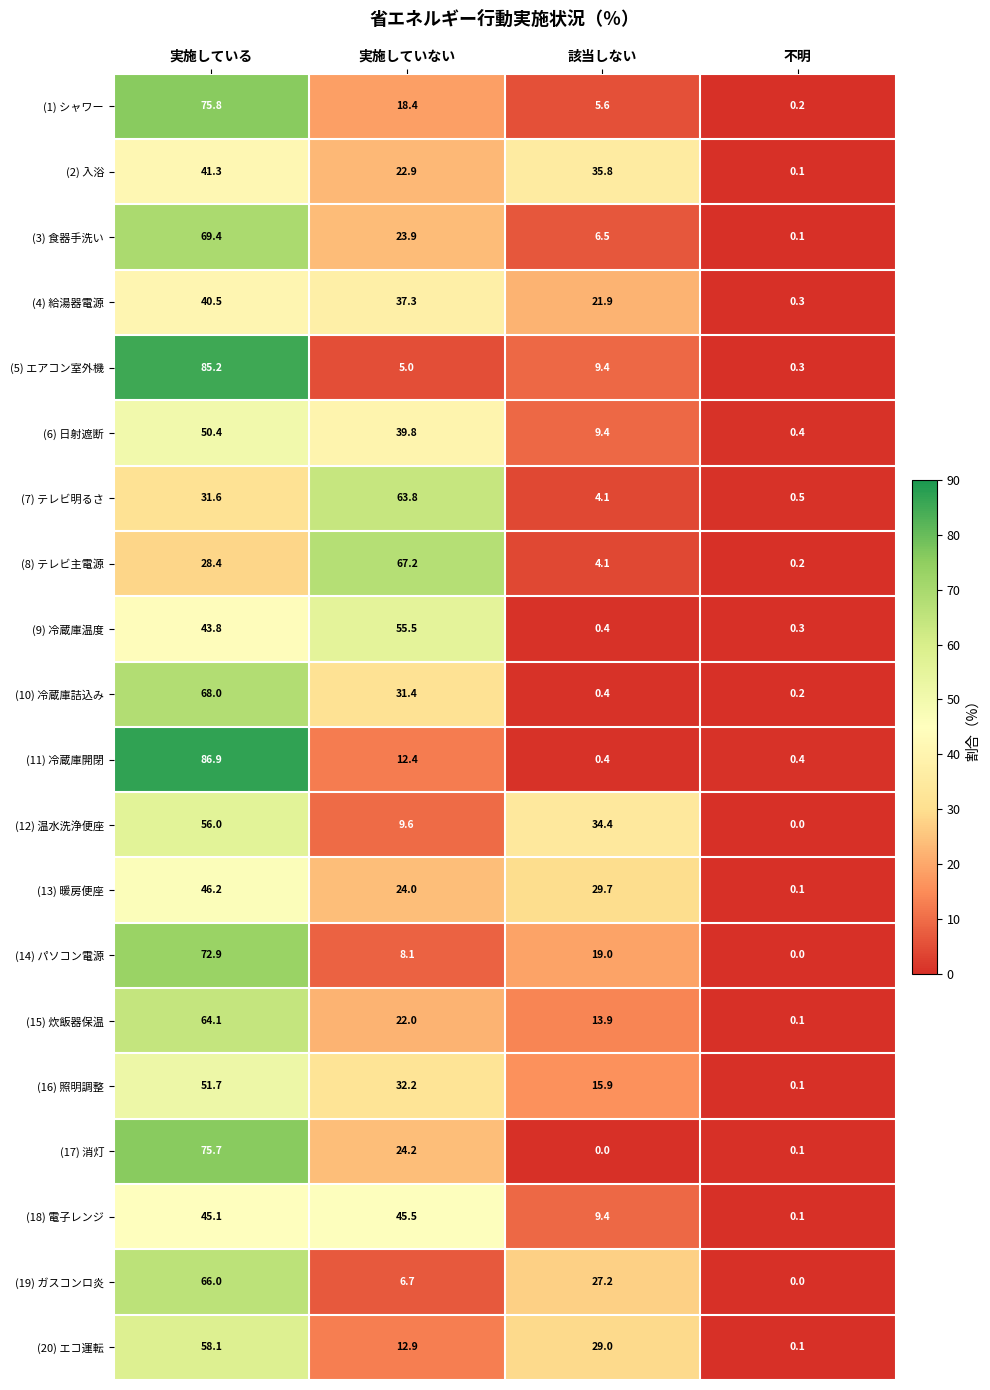

Between 実施している and 不明, which series saw the biggest shift?

(11) 冷蔵庫開閉